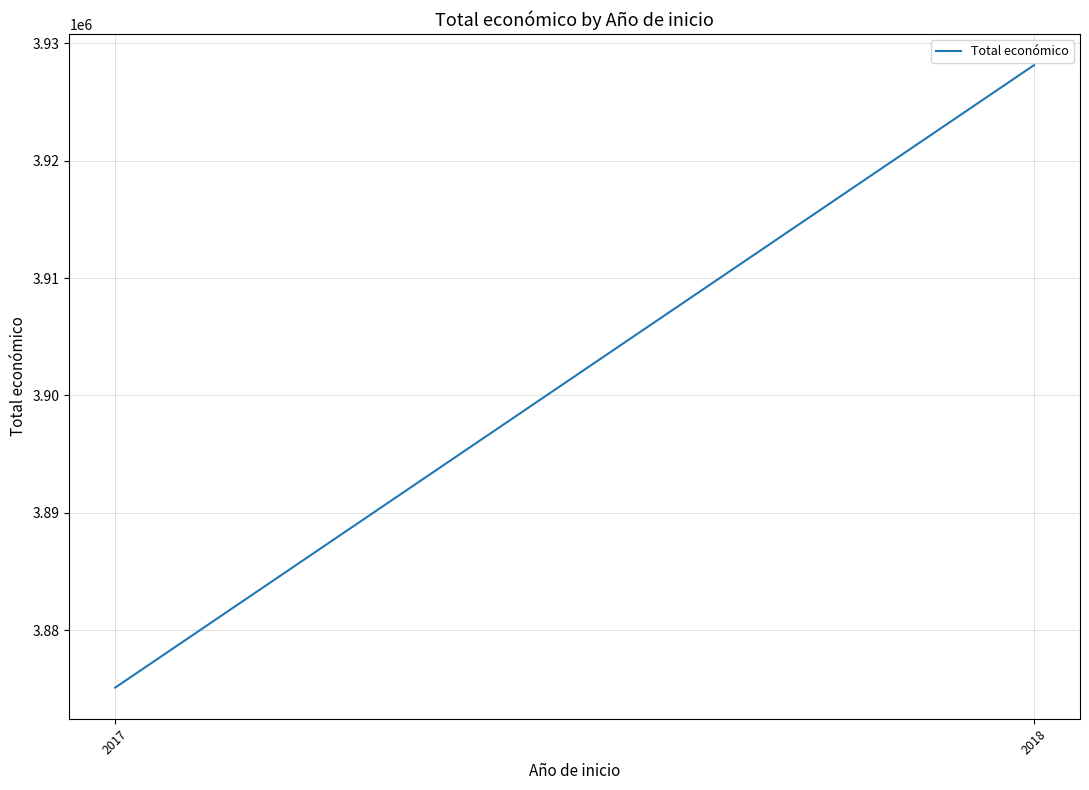

How many data points are less than 3928141?

1